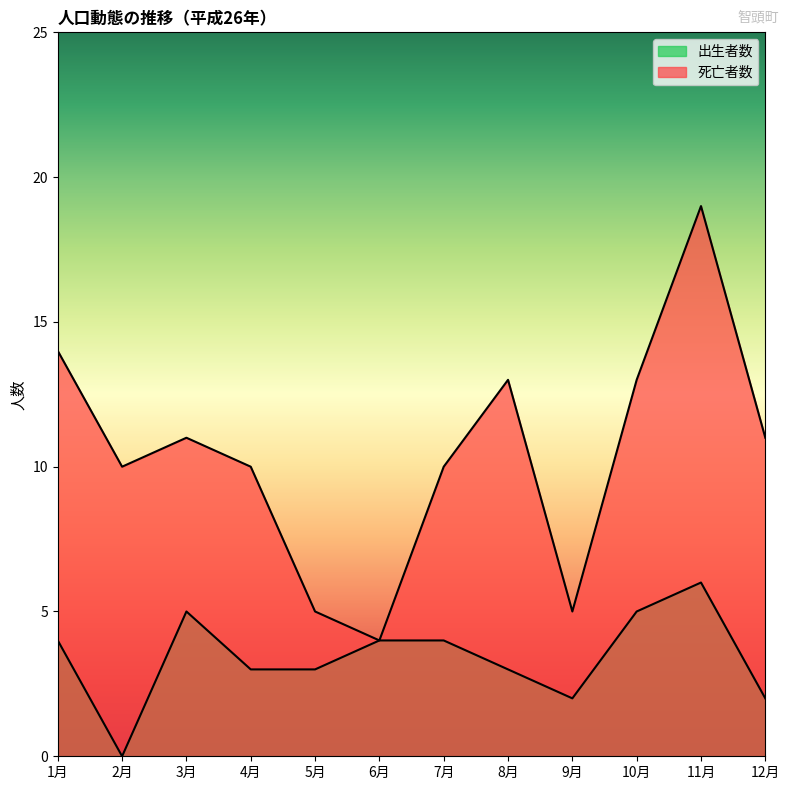

Is it true that 出生者数 equals 1 at 8月?

False